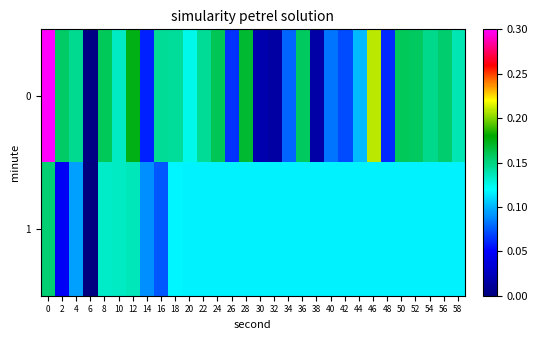

What is the greatest value displayed?

0.3